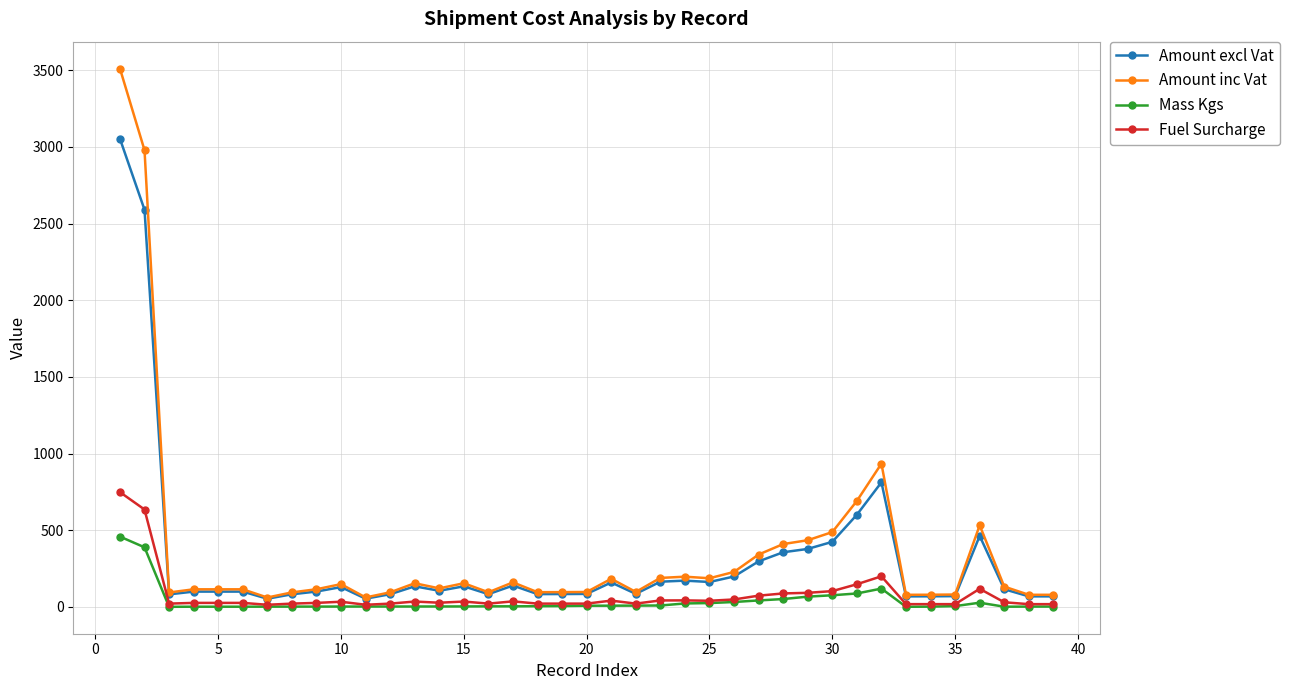

What is the value of the Fuel Surcharge point at the 30th from the left?

102.7